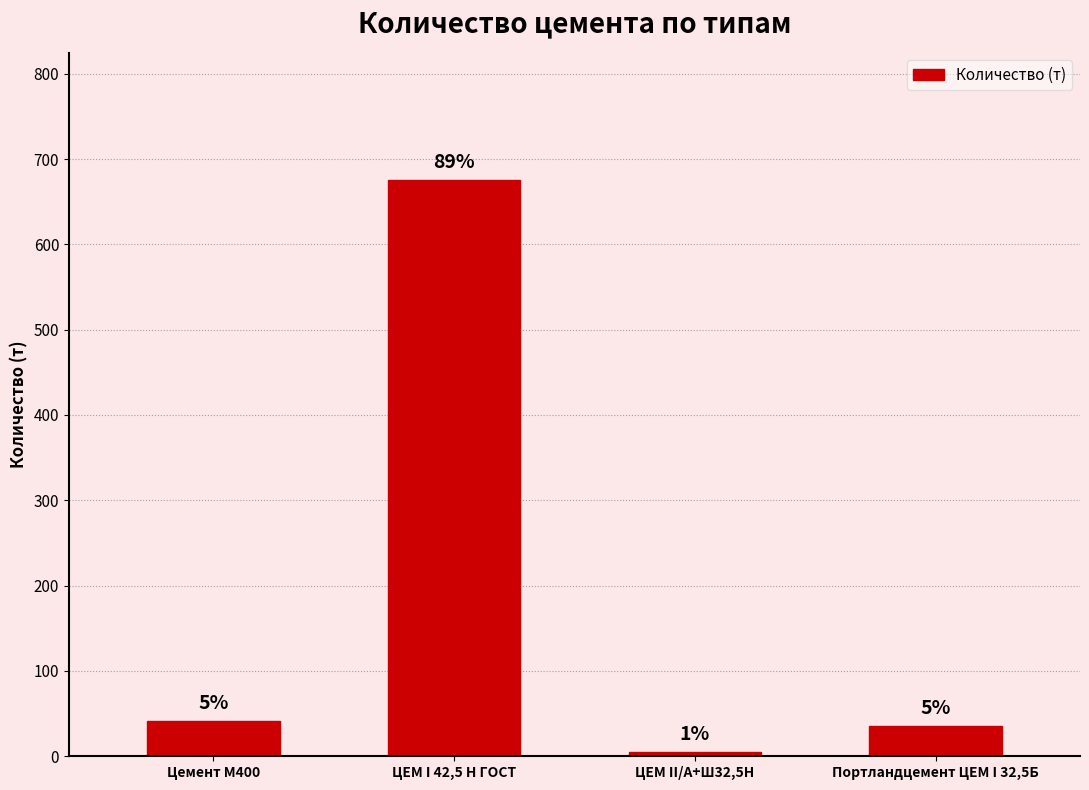

Between Цемент М400 and Портландцемент ЦЕМ I 32,5Б, which is larger?

Цемент М400